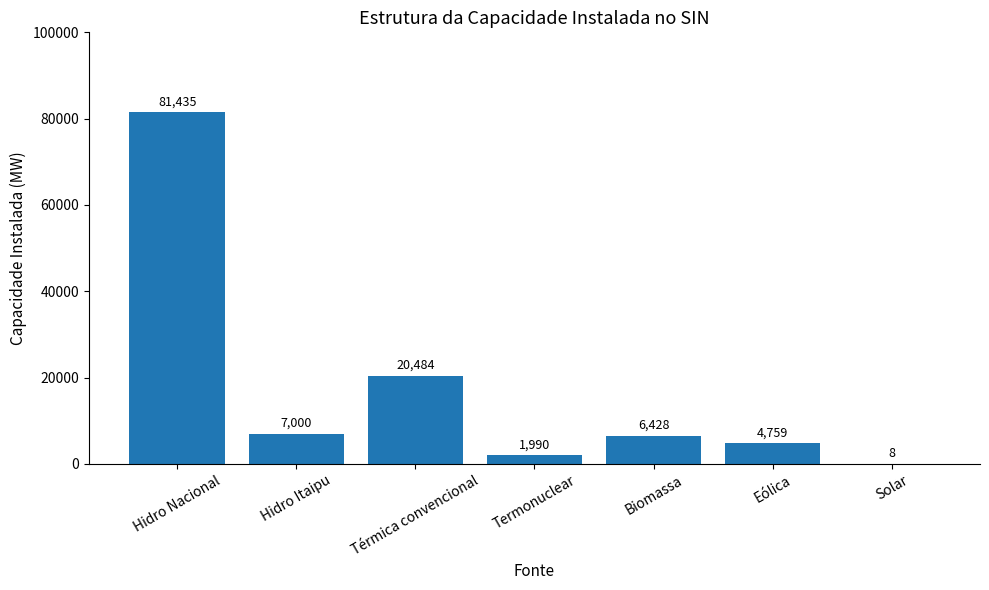

Which label corresponds to the largest value in the chart?

Hidro Nacional